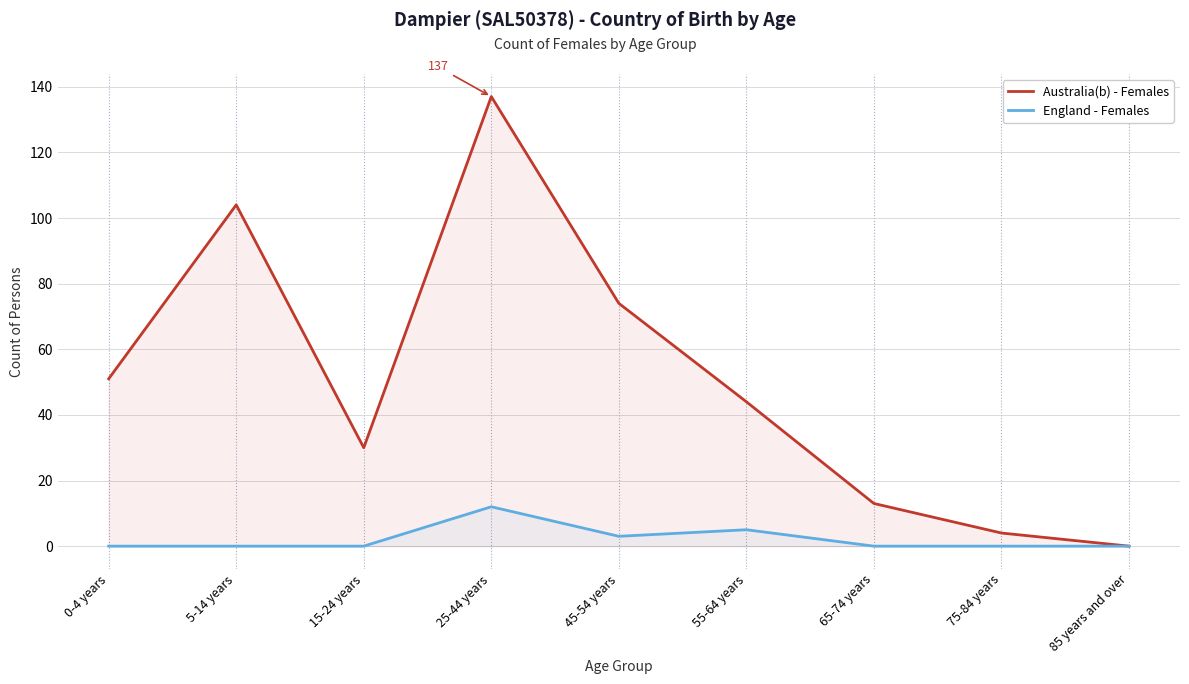

How many interior local peaks does the Australia(b) - Females series have?

2